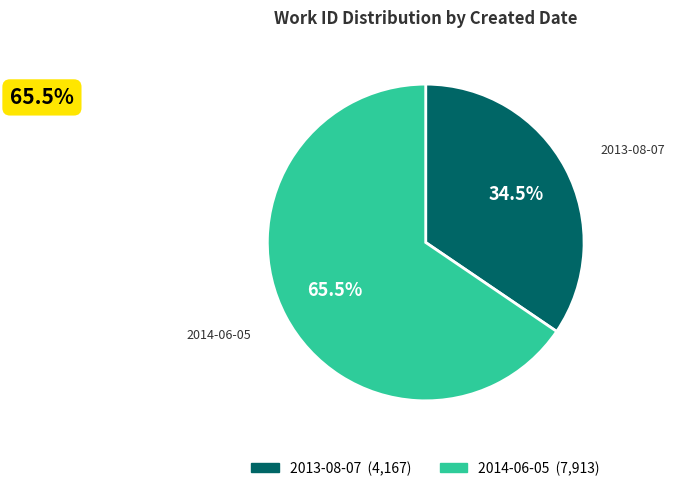

Count the number of slices in the pie.

2